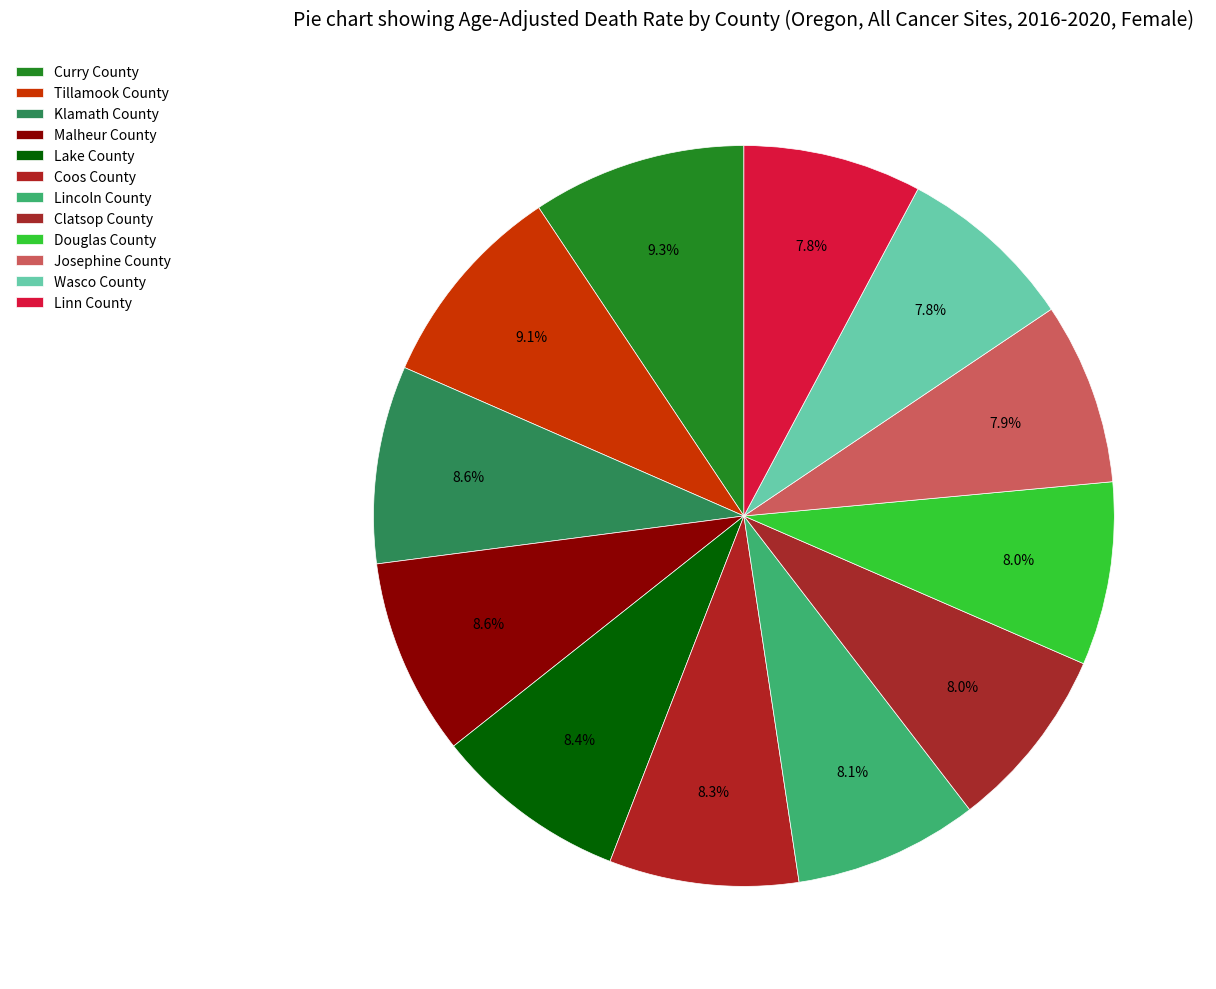

Which slice is the smallest?

Linn County